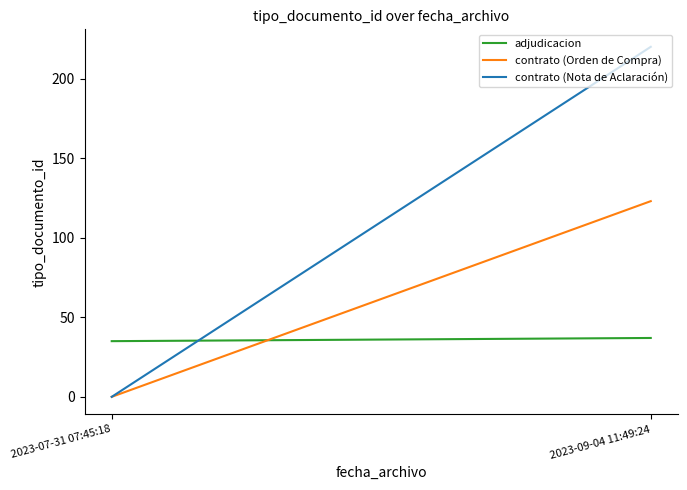

How many data points does each series have?

2